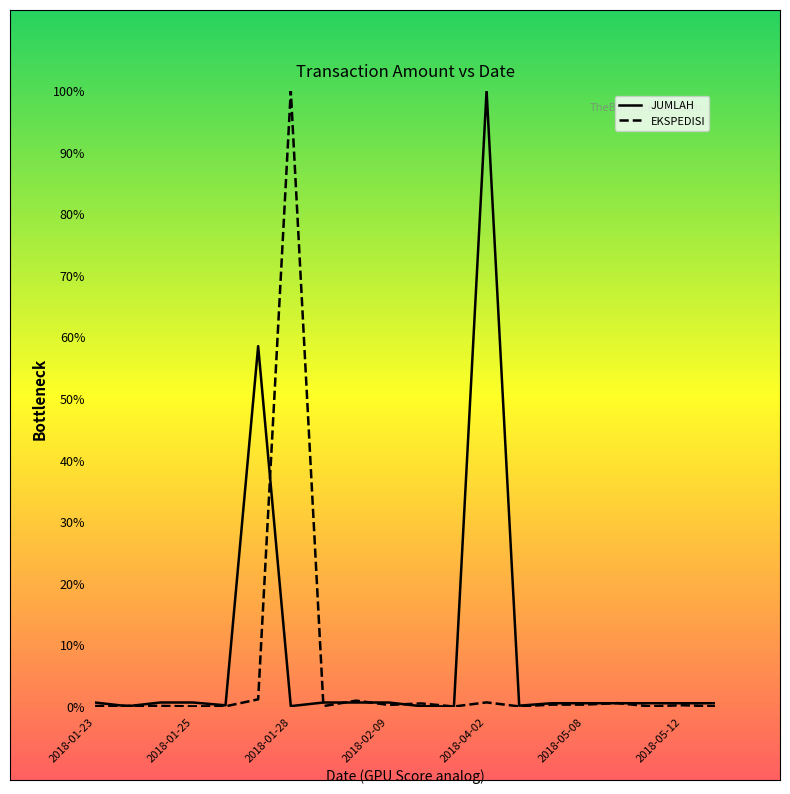

At how many categories does at least one series exceed 28?

3